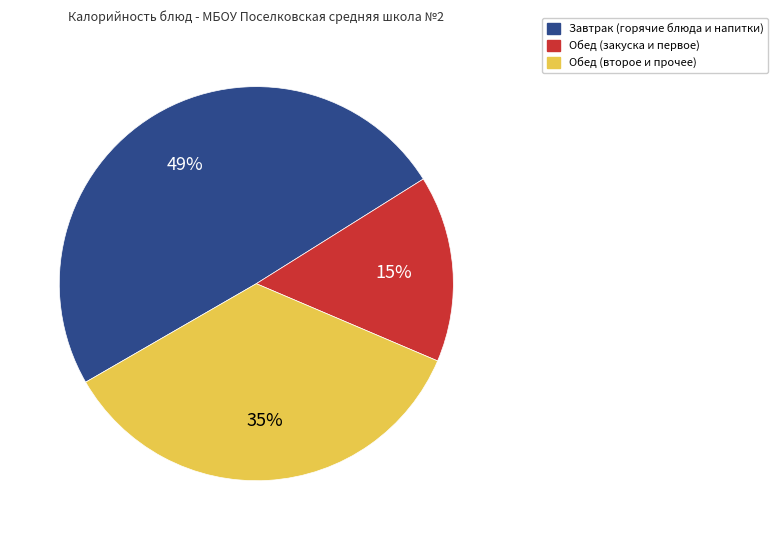

To the nearest percent, what is the difference between the largest and smallest slice percentages?

34%